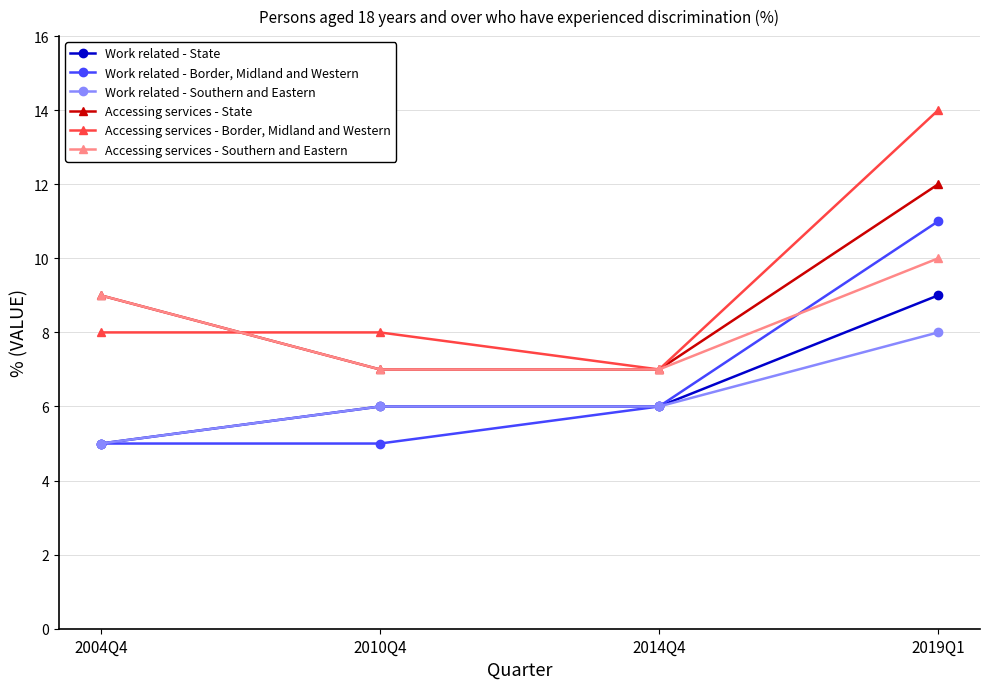

What is the sum of the Work related - Border, Midland and Western values at 2004Q4 and 2014Q4?

11